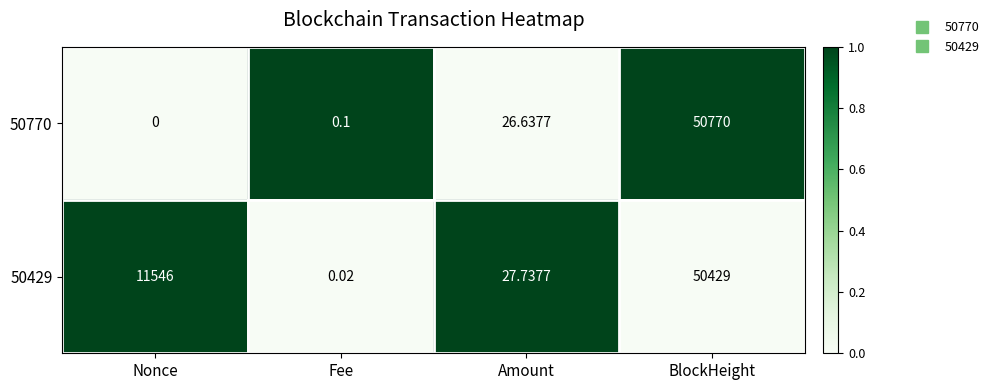

At which label does 50770 reach its peak?

BlockHeight